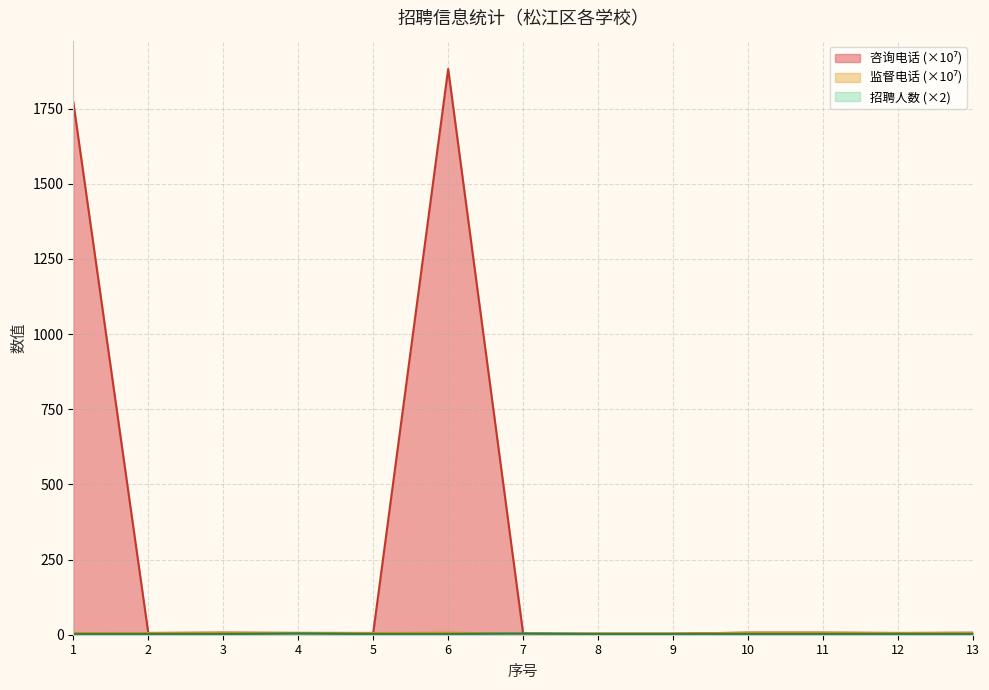

Which category has the lowest value in the 招聘人数 series?

1